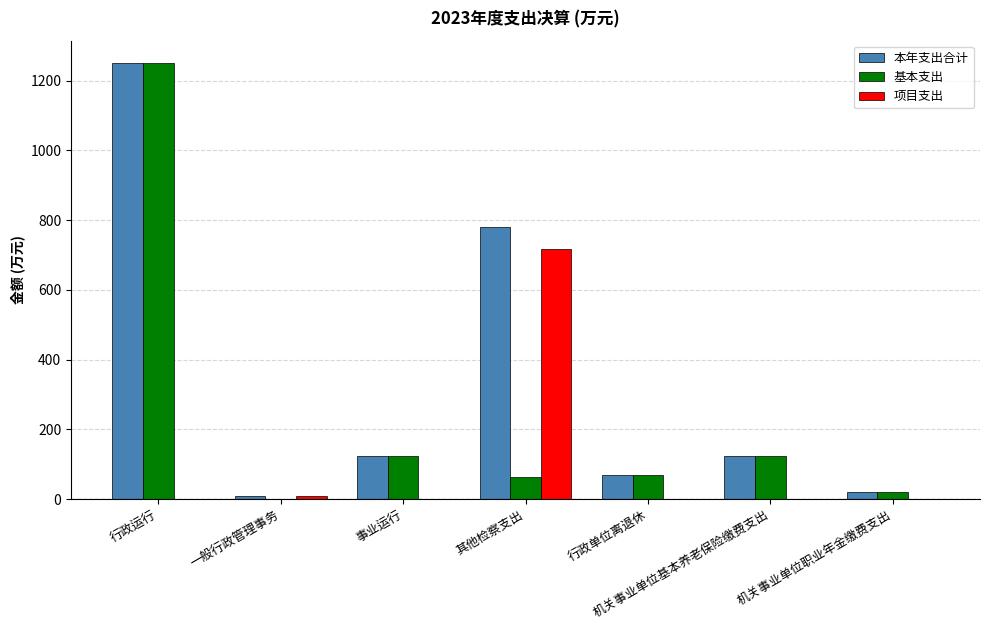

What is the sum of the 本年支出合计 values at 事业运行 and 行政单位离退休?

193.8